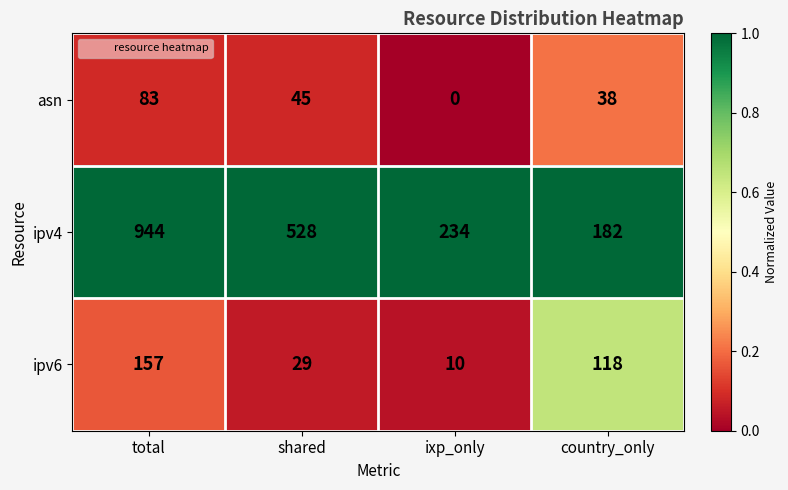

What is the spread (max minus min) of values at country_only?

144